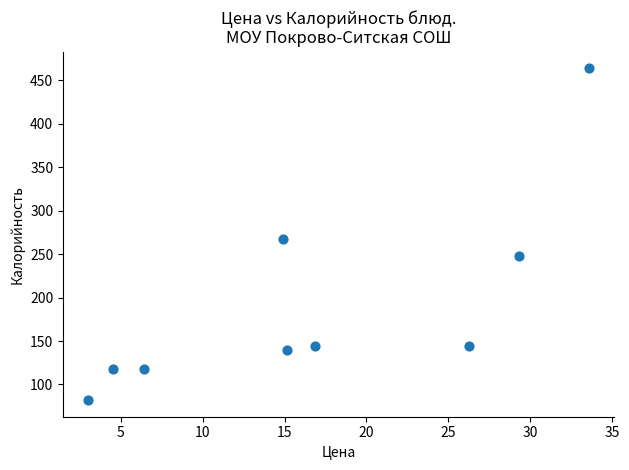

What Y value in the scatter plot is closest to 273?

268